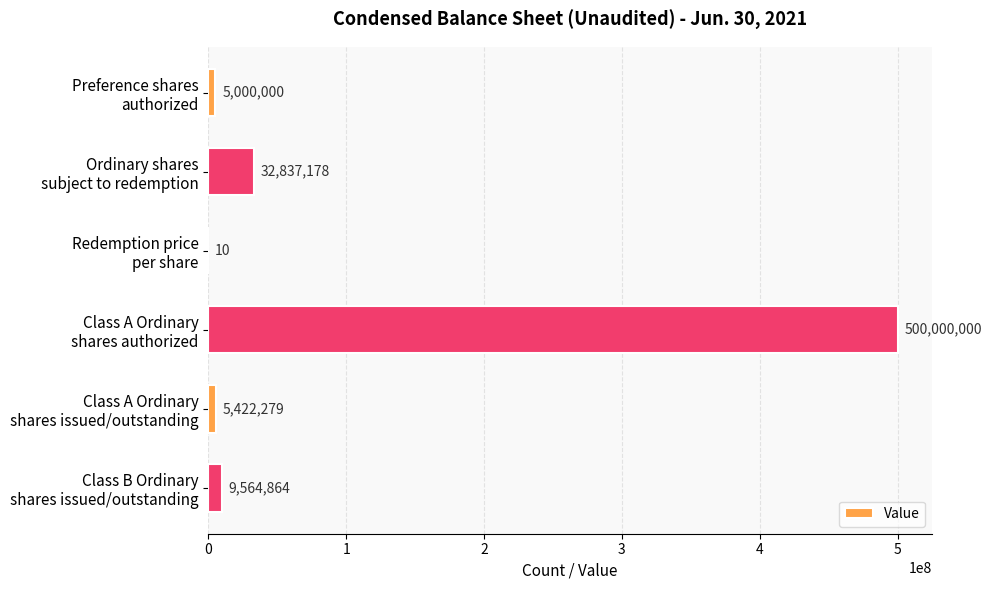

What is the sum of all values?

552824331